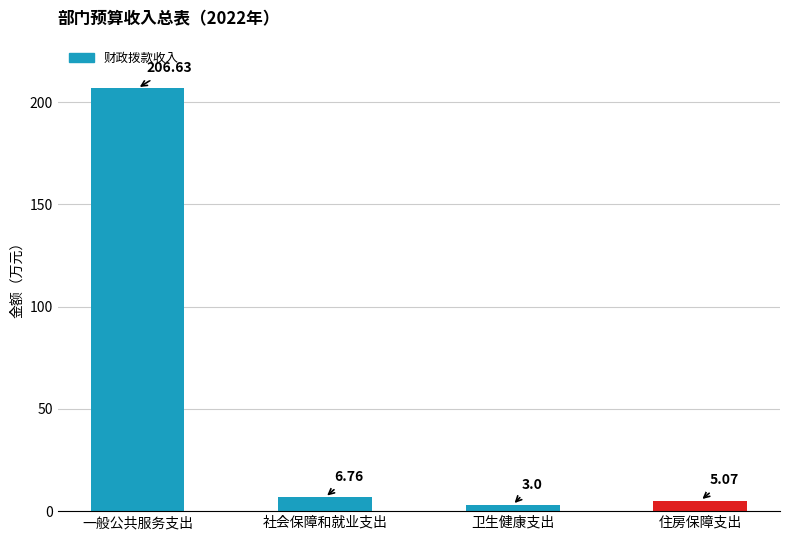

Are the bars grouped side by side (vs. stacked)?

No